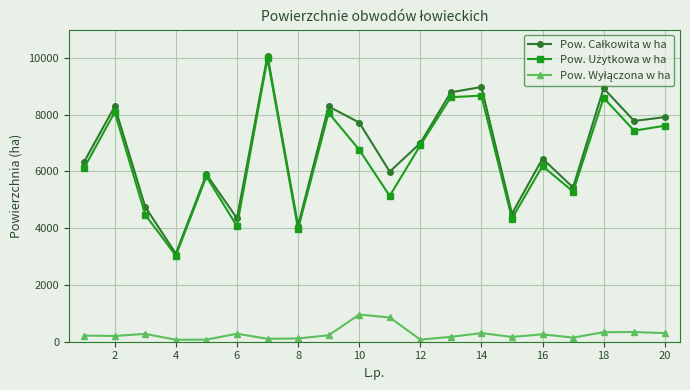

At how many categories does at least one series exceed 4905?

15